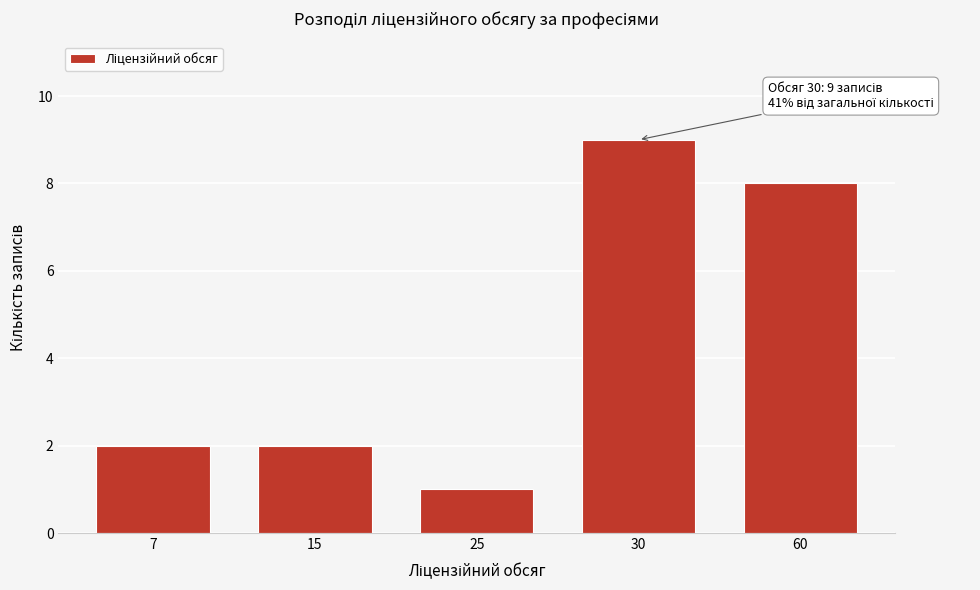

Reading left to right, extract all data points from this chart.

7=2	15=2	25=1	30=9	60=8